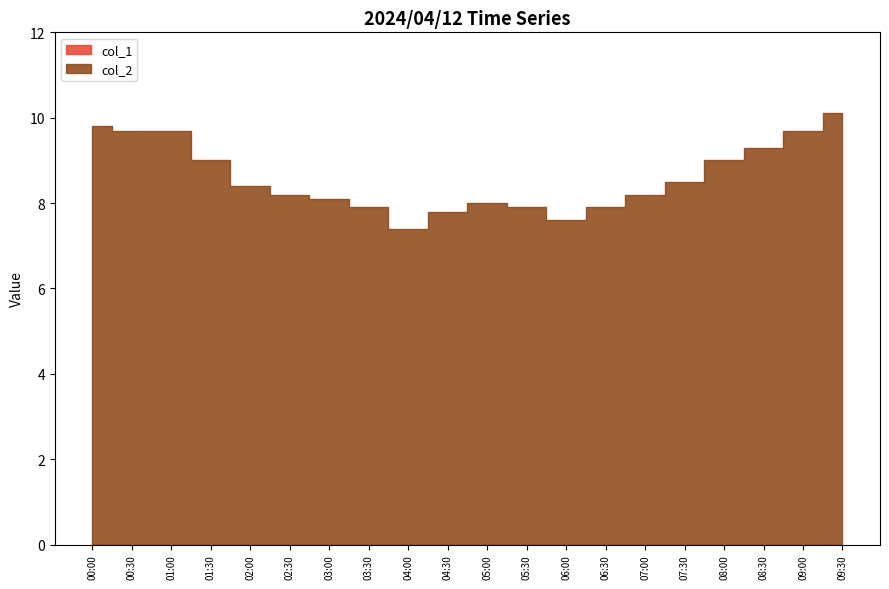

Rank the series at 01:30 from highest to lowest value.

col_2, col_1